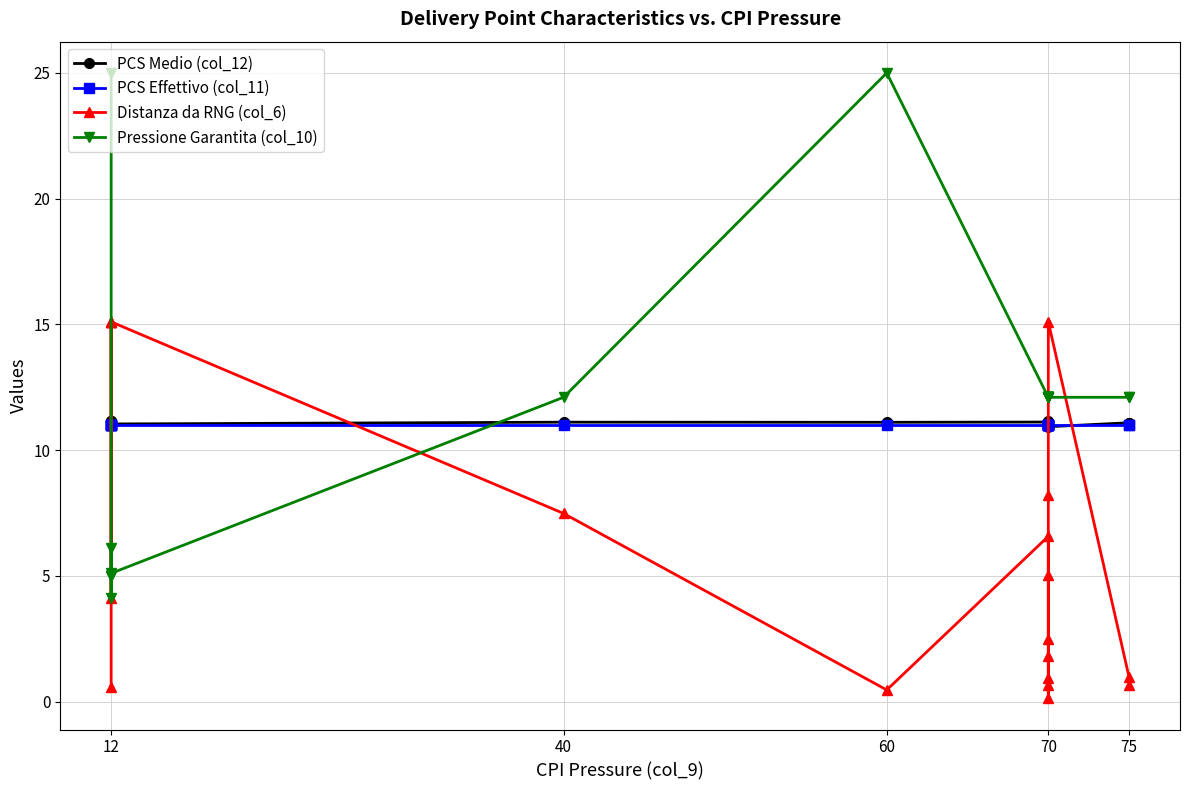

After their last crossing, which series has the higher values: Pressione Garantita (col_10) or Distanza da RNG (col_6)?

Pressione Garantita (col_10)